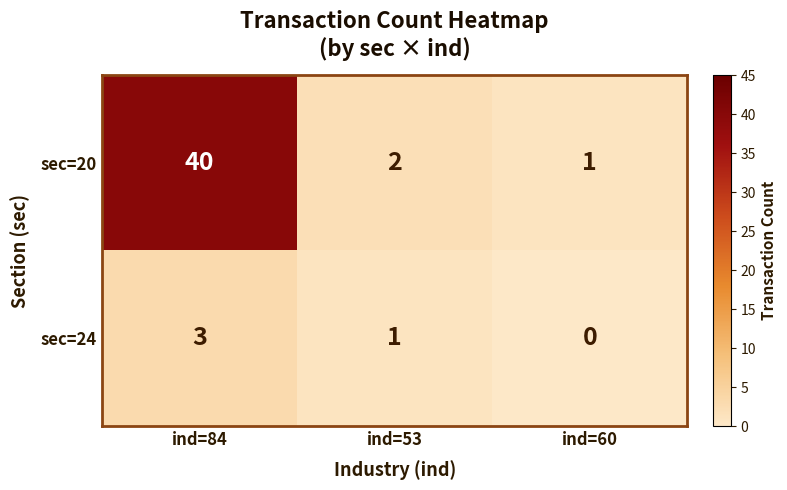

How many distinct data groups are displayed?

2